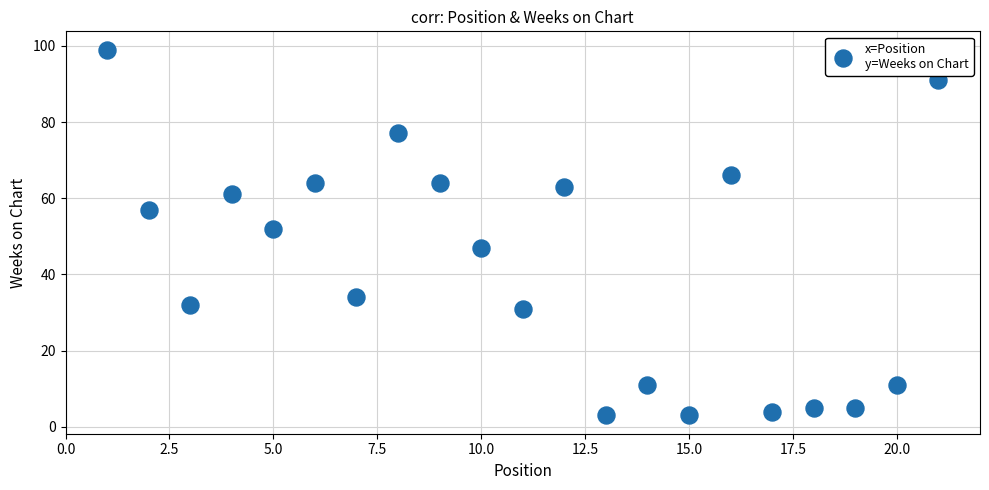

What is the range of X values (max minus min)?

20